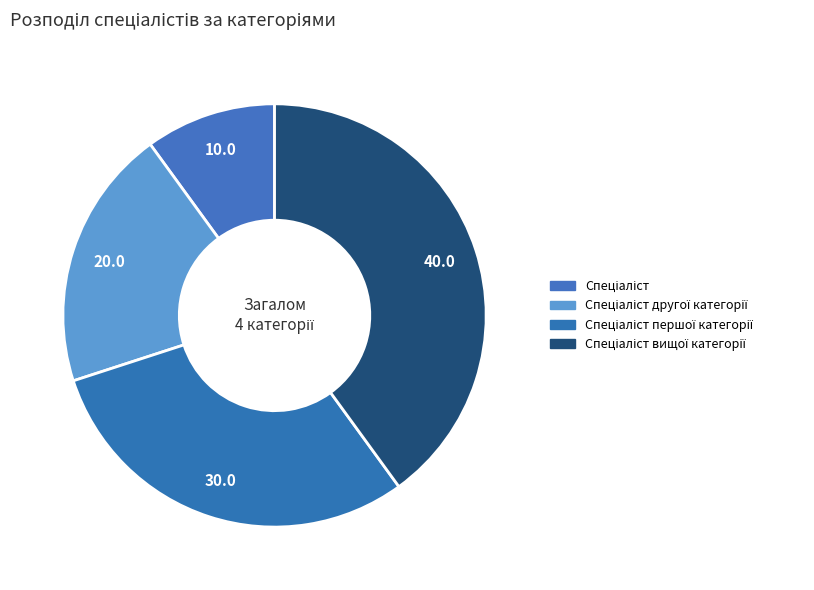

Which slice is the largest?

Спеціаліст вищої категорії